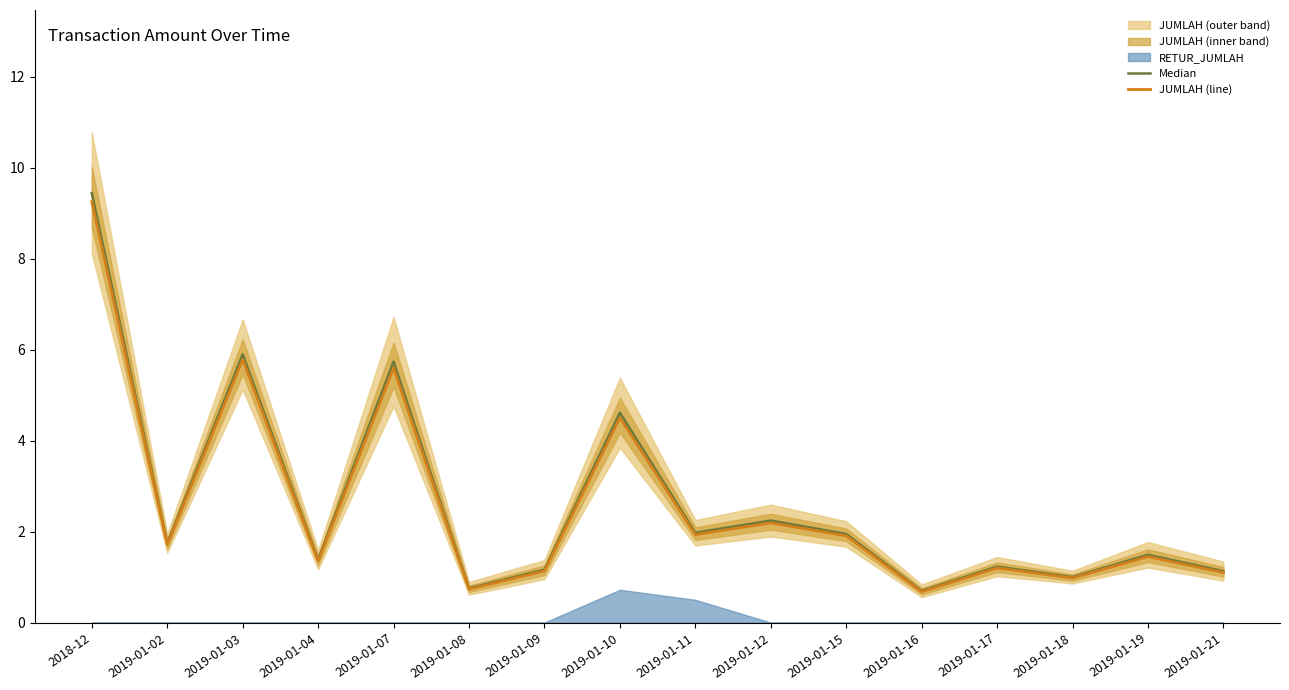

The Median series shows 1.9 at 2019-01-17. True or false?

False